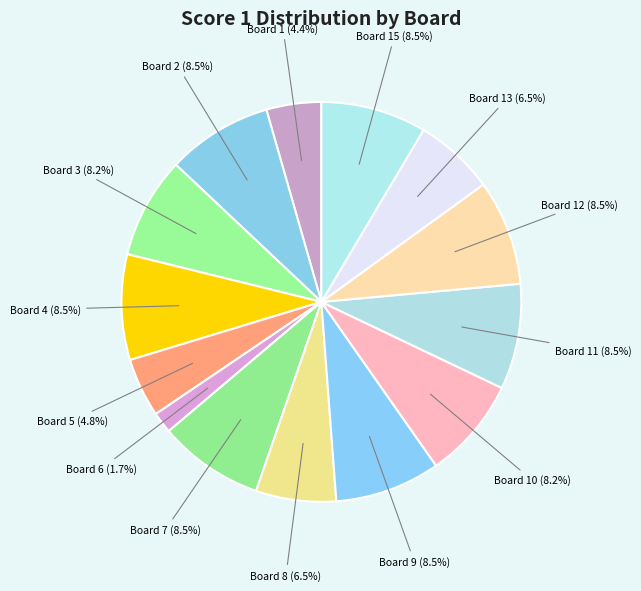

What is the smallest slice in the pie chart?

Board 6